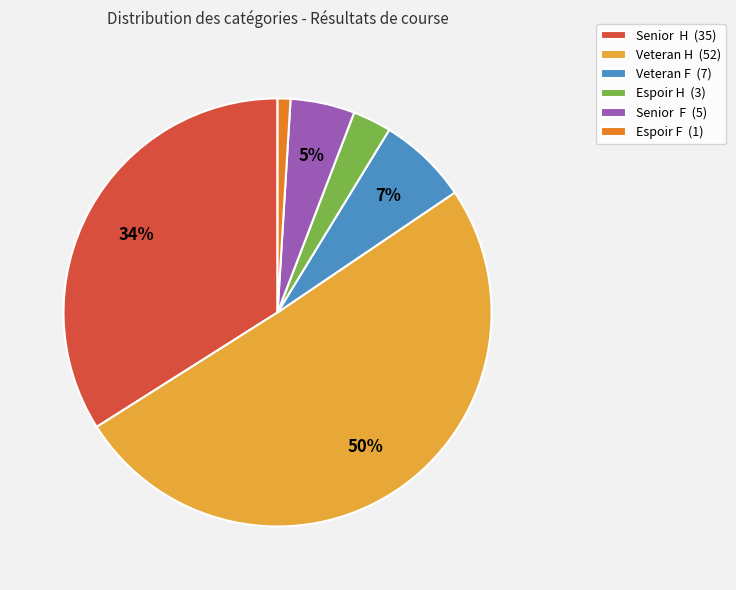

Which slice is the smallest?

Espoir F